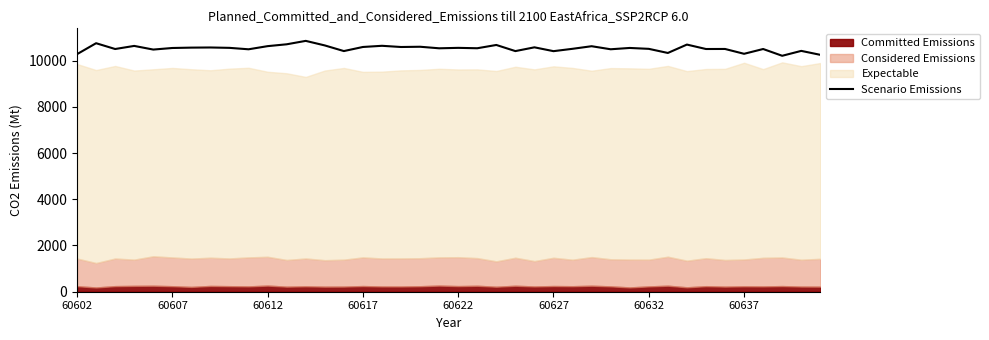

How many lines are shown in the chart?

1